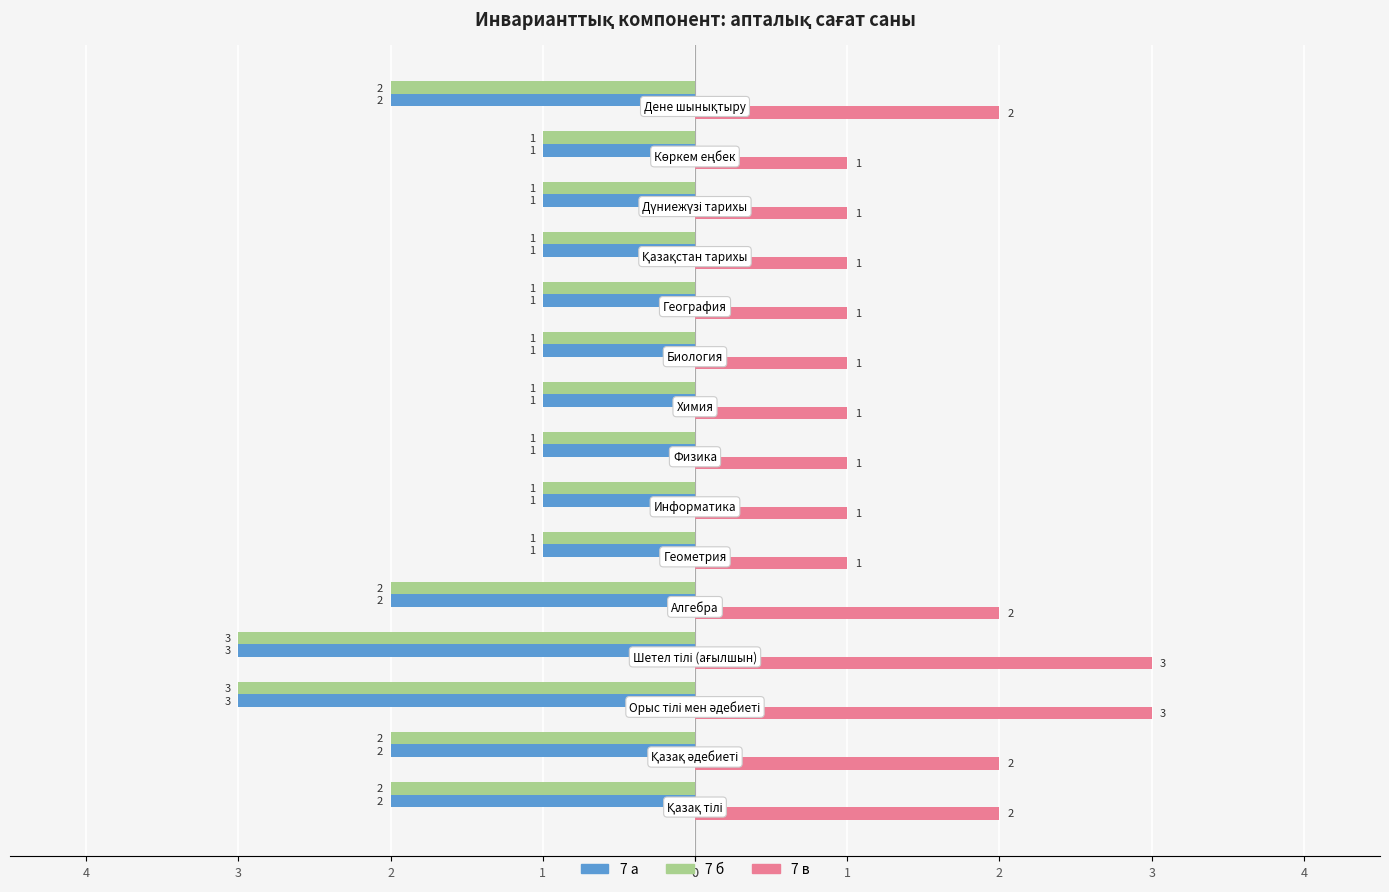

What is the average value of the 7 а series?

-2